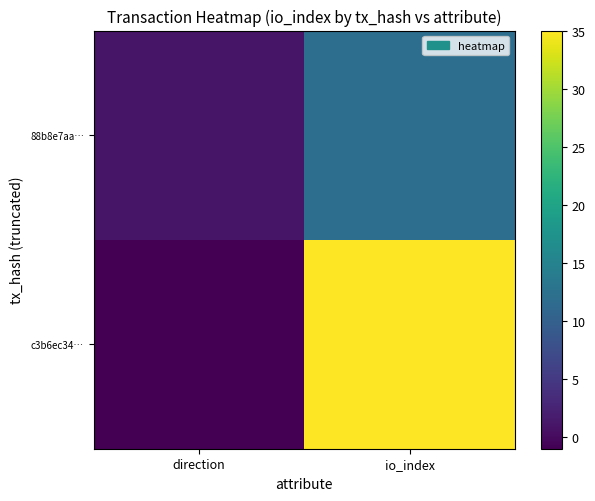

Which series has the widest spread of values?

c3b6ec34…